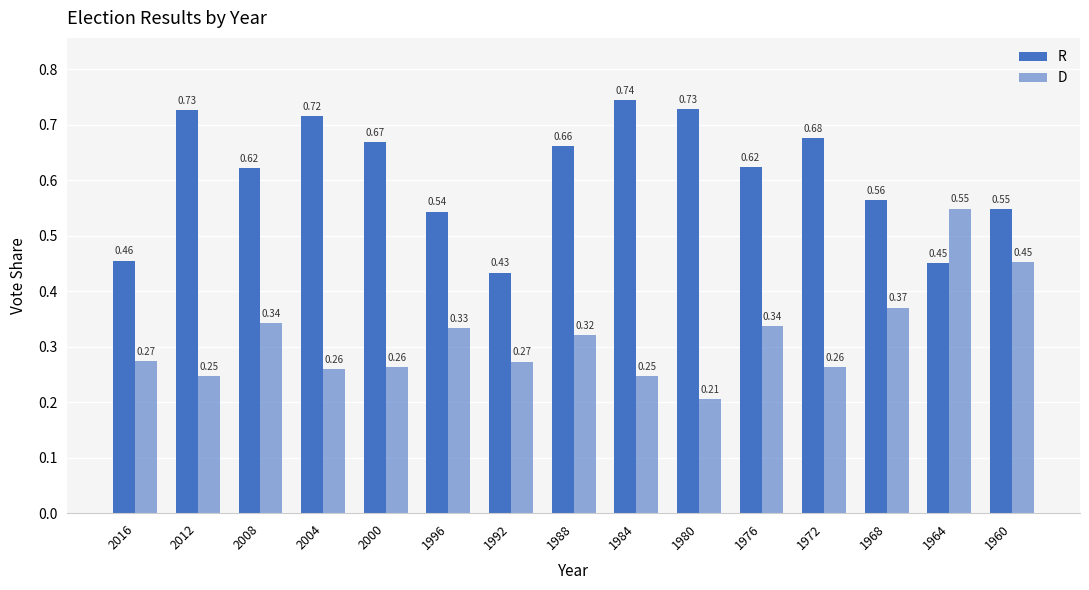

How many D values are between 0 and 1?

15